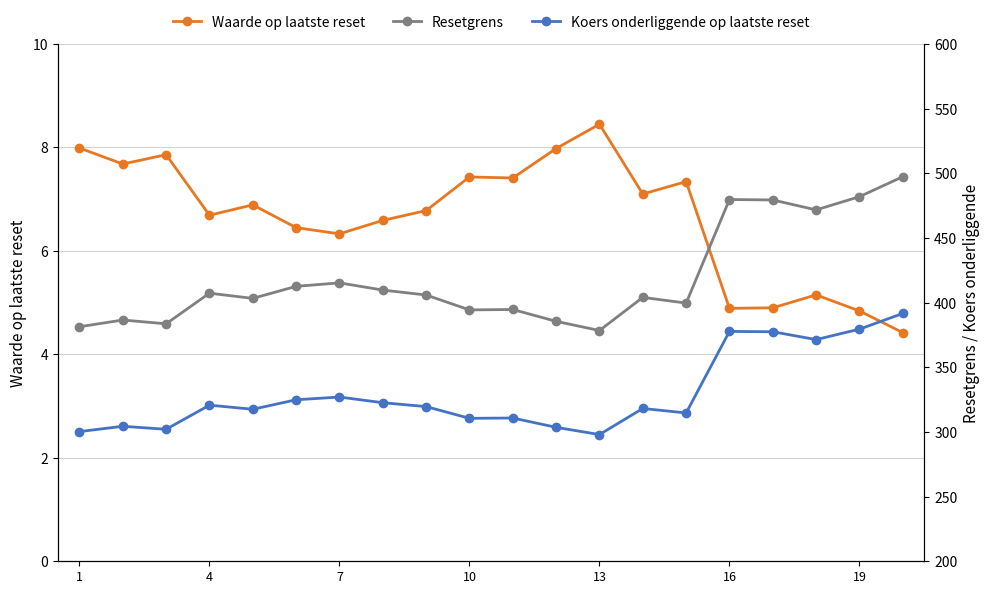

What is the sum of all Resetgrens values?

8372.8